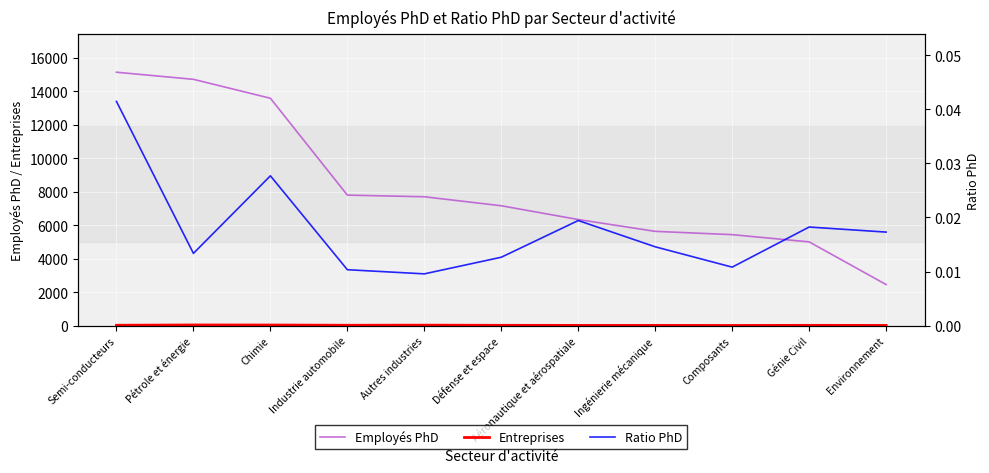

True or false: Employés PhD and Ratio PhD intersect in this chart.

False